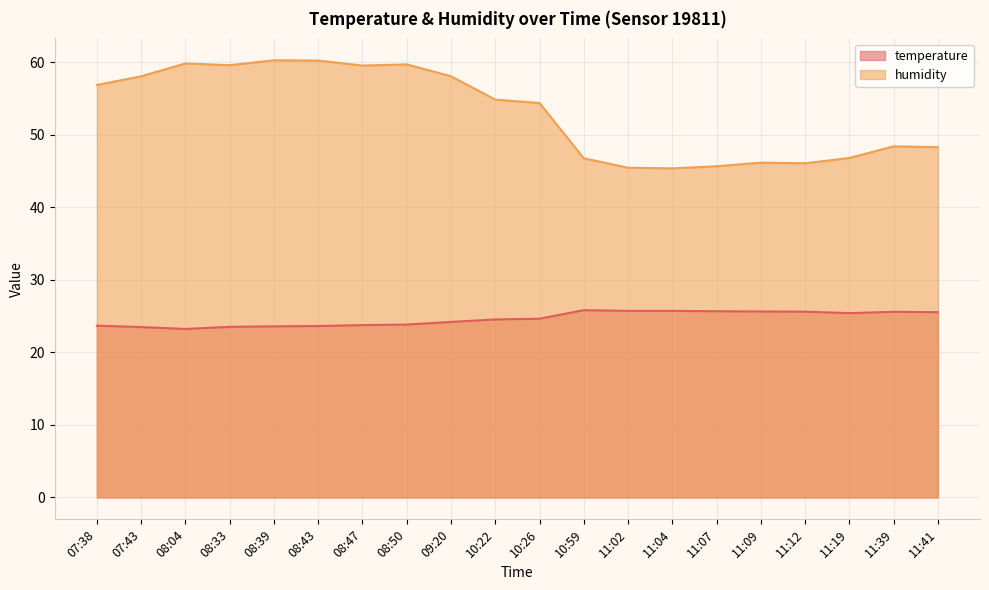

At how many categories does at least one series exceed 37?

20